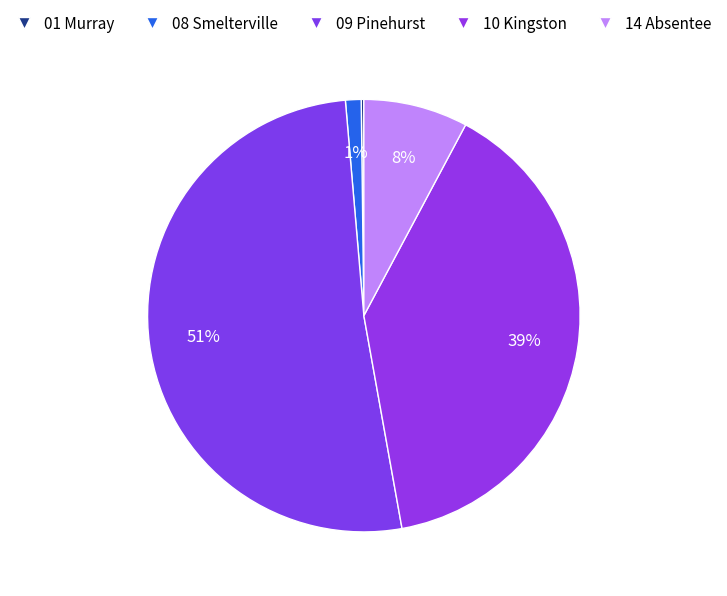

Count the number of slices in the pie.

5